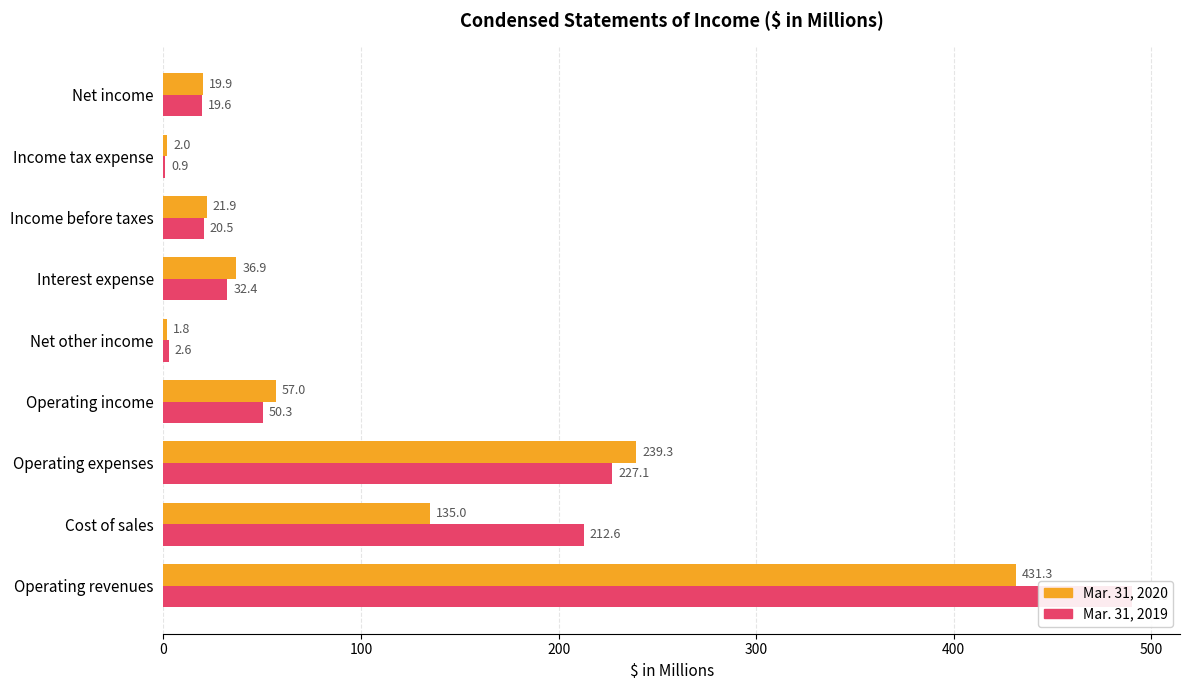

What position from the left is Net other income?

5